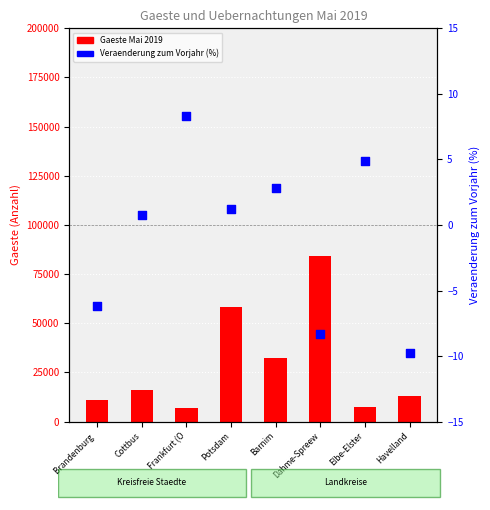

At which category is the sum across all series the highest?

Dahme-Spreew